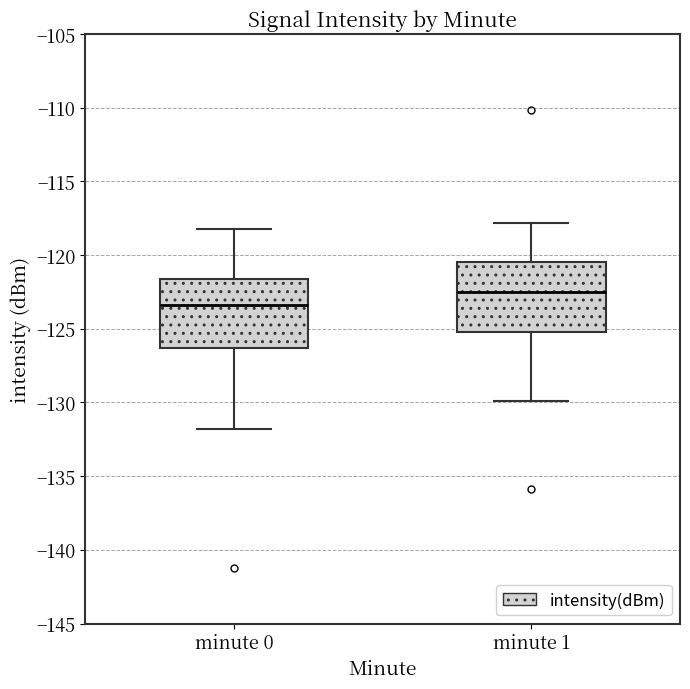

Where does the lower whisker of the box for minute 0 end on the y-axis? The values are not printed on the chart, so give them approximately, as read against the axis.

-132.0